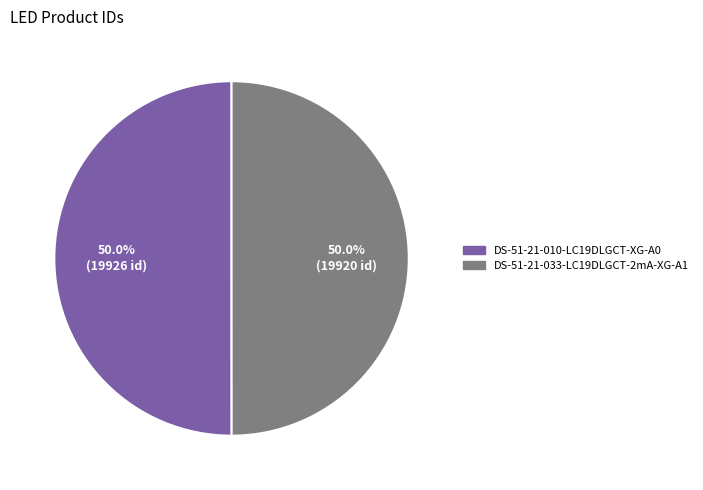

True or false: DS-51-21-033-LC19DLGCT-2mA-XG-A1 accounts for 43% of the total.

False